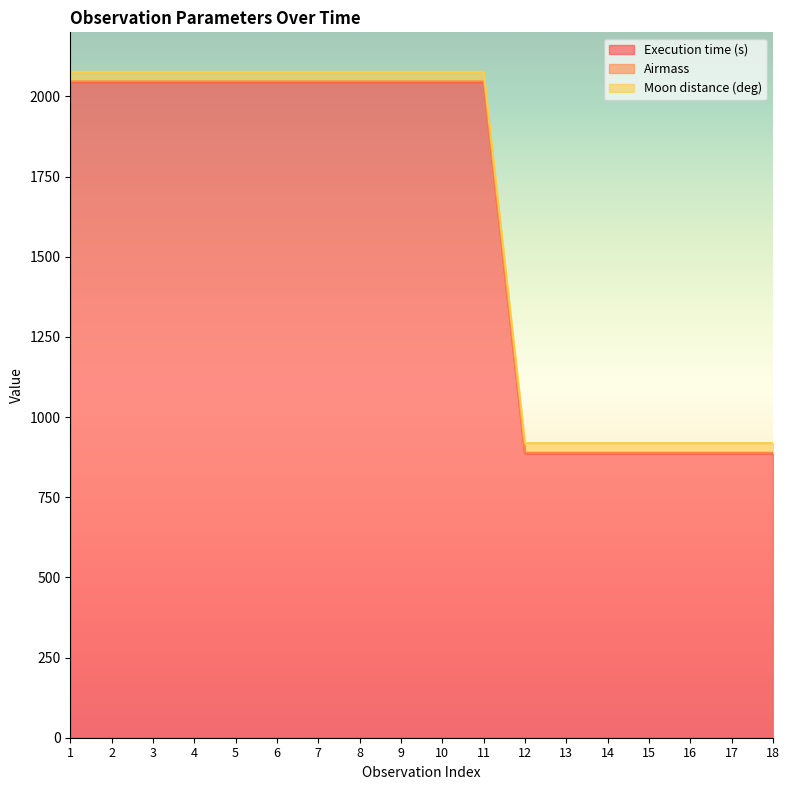

Reading left to right, extract all data points from this chart.

Execution time (s): 1=2045.0	2=2045.0	3=2045.0	4=2045.0	5=2045.0	6=2045.0	7=2045.0	8=2045.0	9=2045.0	10=2045.0	11=2045.0	12=887.0	13=887.0	14=887.0	15=887.0	16=887.0	17=887.0	18=887.0
Airmass: 1=1.7	2=1.7	3=1.7	4=1.7	5=1.7	6=1.7	7=1.7	8=1.7	9=1.7	10=1.7	11=1.7	12=1.7	13=1.7	14=1.7	15=1.7	16=1.7	17=1.7	18=1.7
Moon distance (deg): 1=30.0	2=30.0	3=30.0	4=30.0	5=30.0	6=30.0	7=30.0	8=30.0	9=30.0	10=30.0	11=30.0	12=30.0	13=30.0	14=30.0	15=30.0	16=30.0	17=30.0	18=30.0